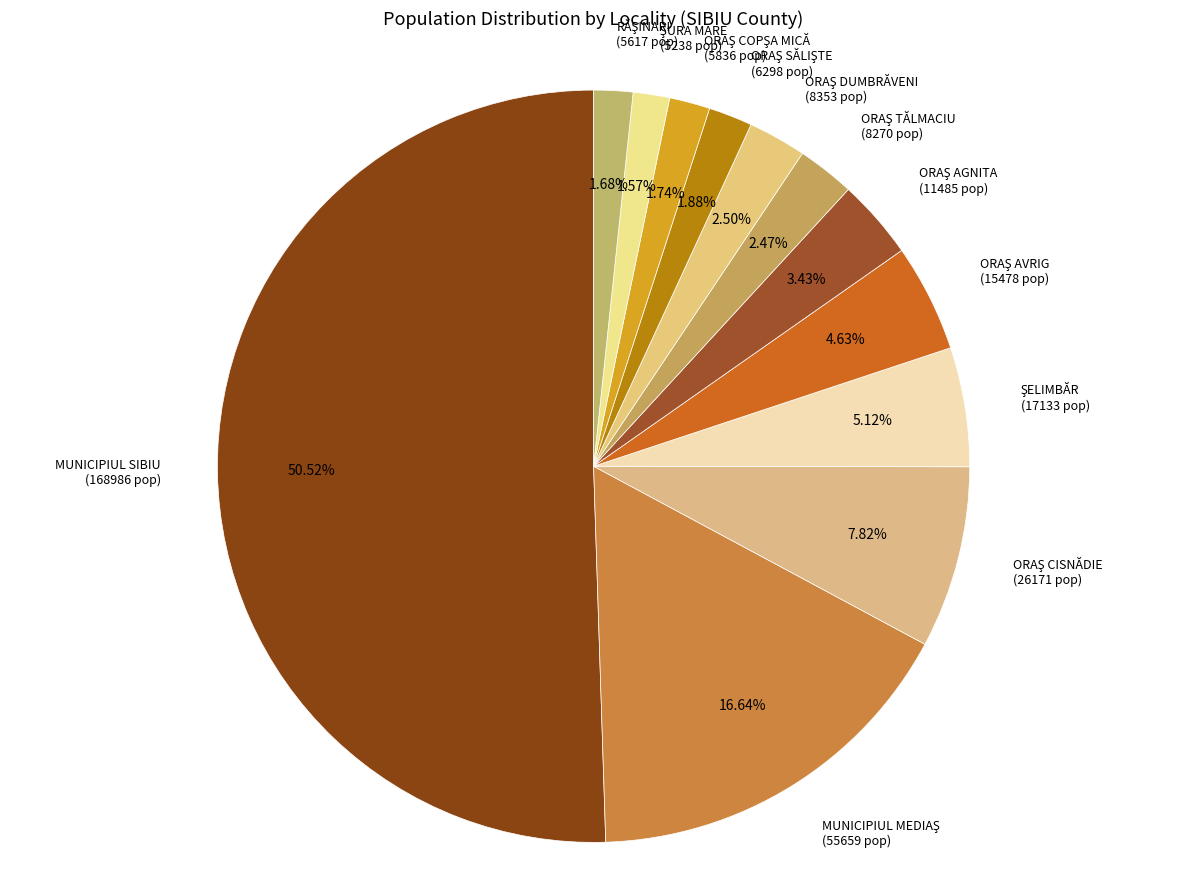

What is the largest slice in the pie chart?

MUNICIPIUL SIBIU